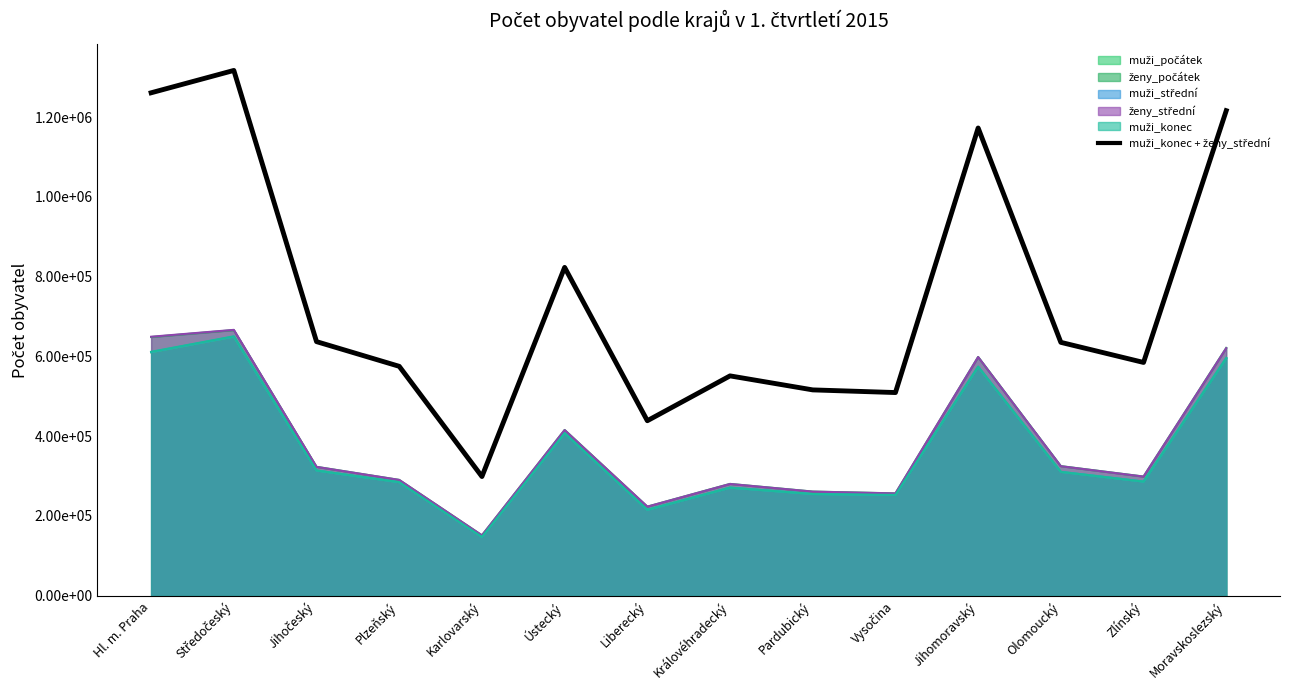

List the labels in order of value, largest first.

Středočeský, Hl. m. Praha, Moravskoslezský, Jihomoravský, Ústecký, Jihočeský, Olomoucký, Zlínský, Plzeňský, Královéhradecký, Pardubický, Vysočina, Liberecký, Karlovarský